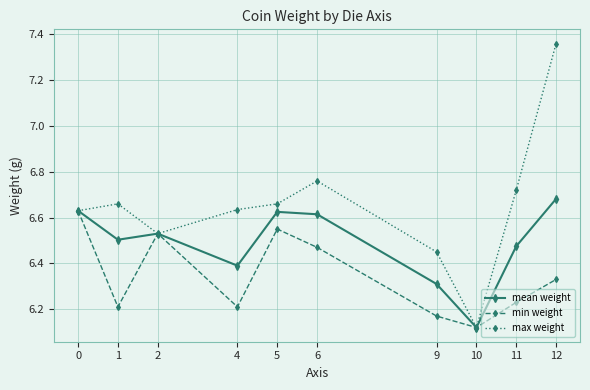

List the series in order of their overall mean, highest first.

max weight, mean weight, min weight